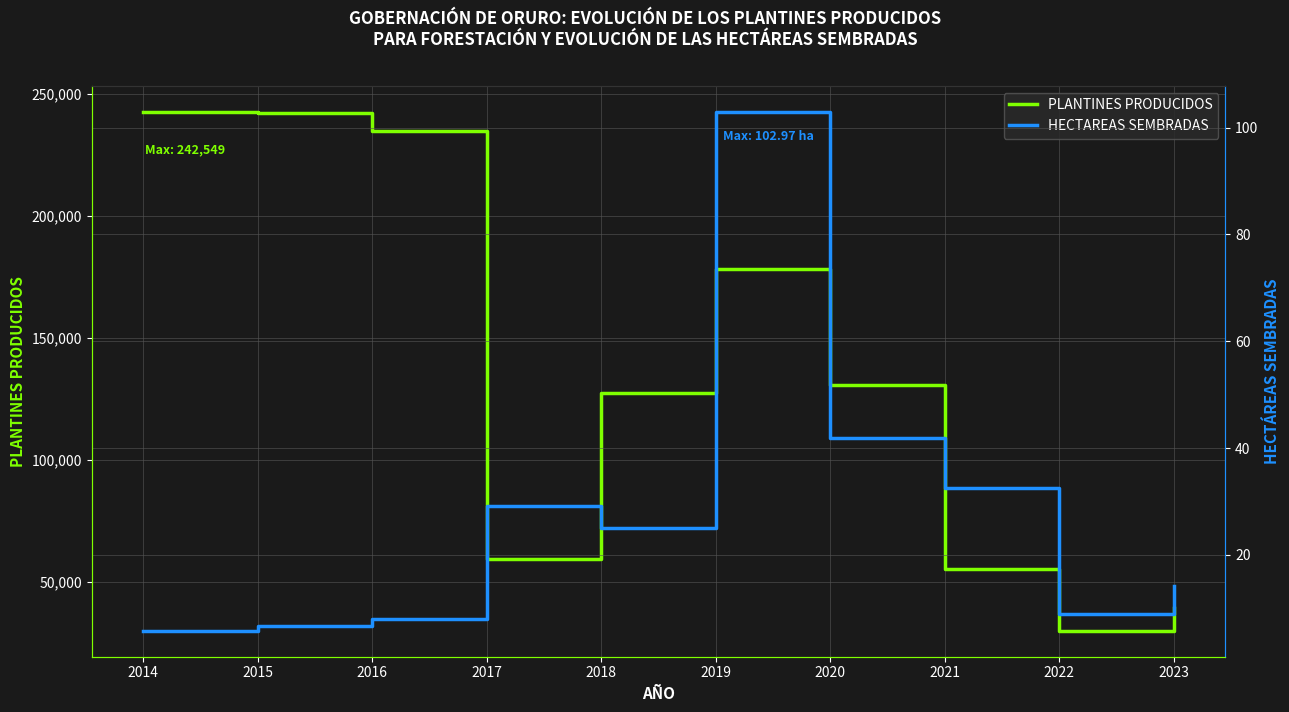

What is the maximum value for HECTAREAS SEMBRADAS?

103.0